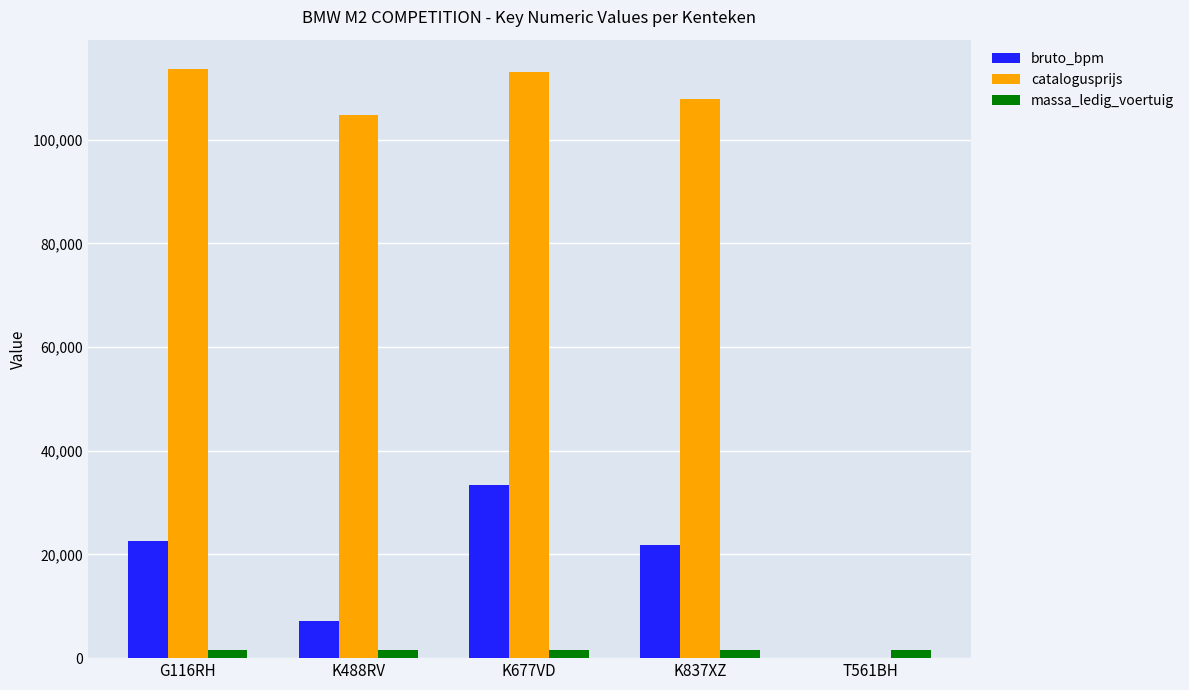

What is the sum of all catalogusprijs values?

439355